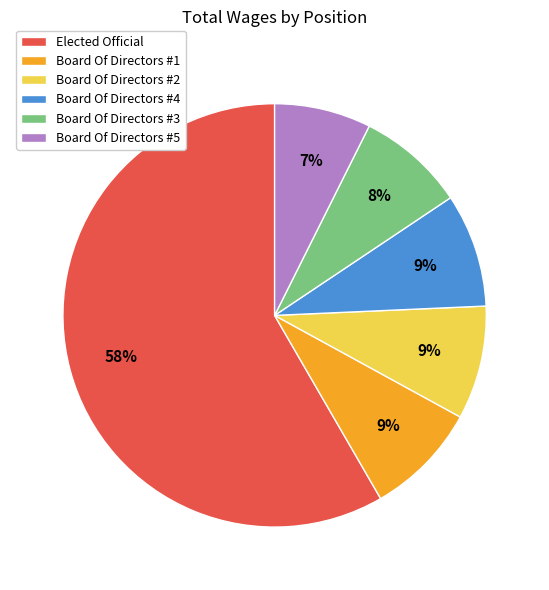

To the nearest percent, what portion does Board Of Directors #3 represent?

8%